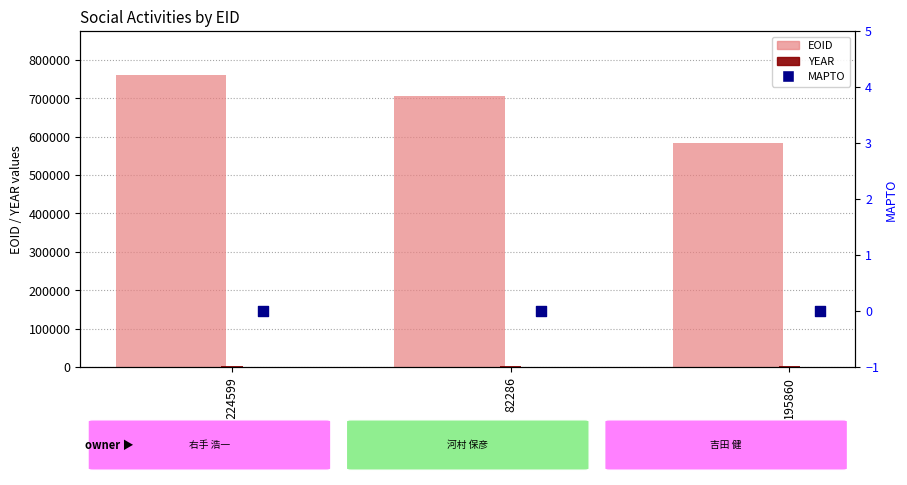

Is the value of YEAR at 195860 greater than the value of MAPTO (secondary) at 195860?

Yes